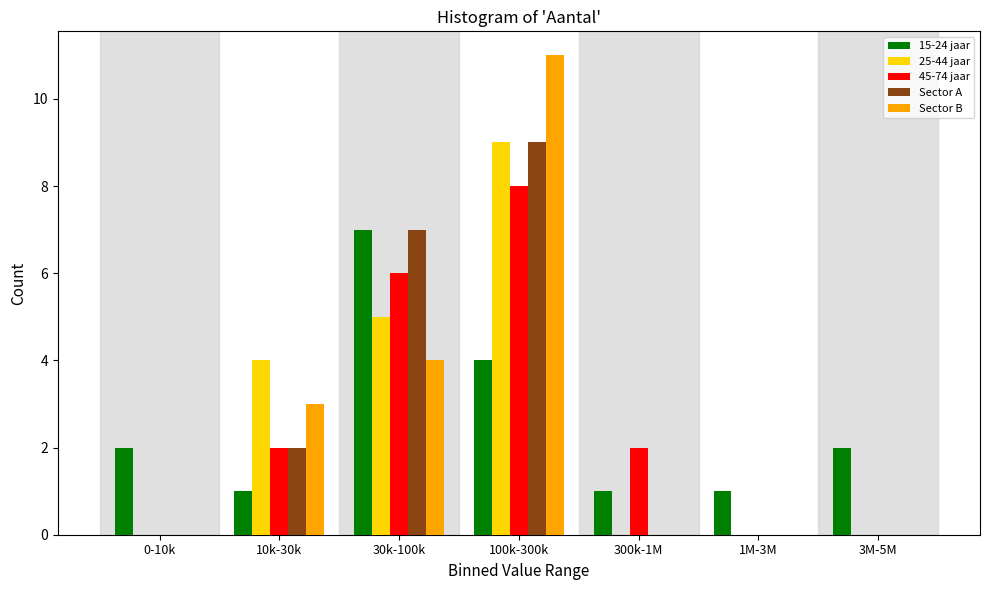

True or false: Sector B has a value of 4 at 1M-3M.

False